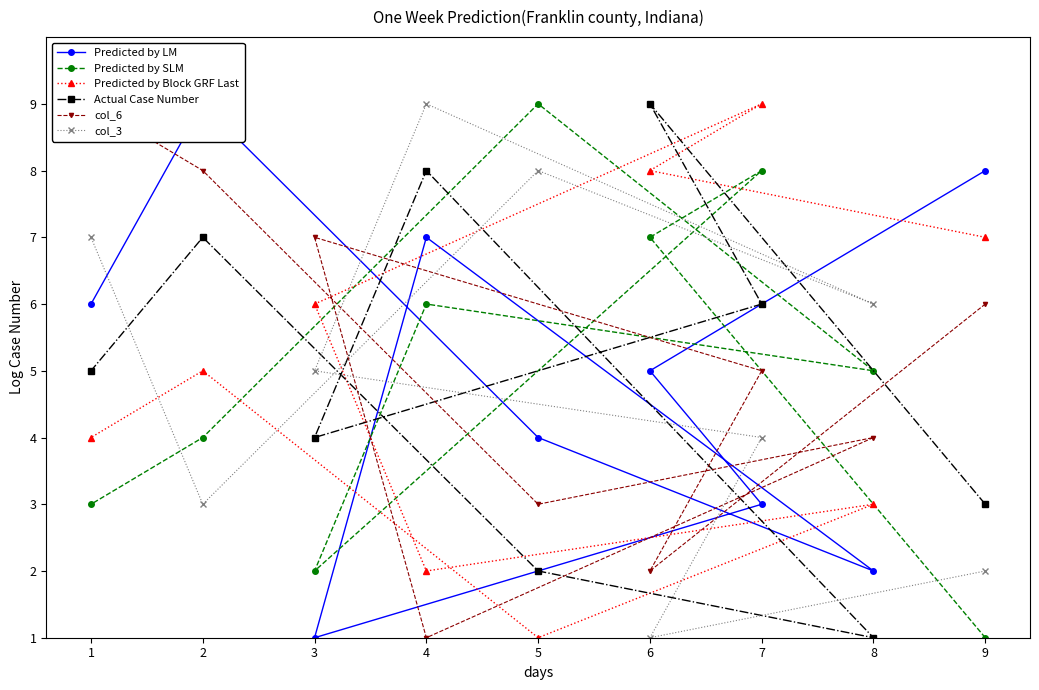

The value of Predicted by SLM at 8 is 8. True or false?

False